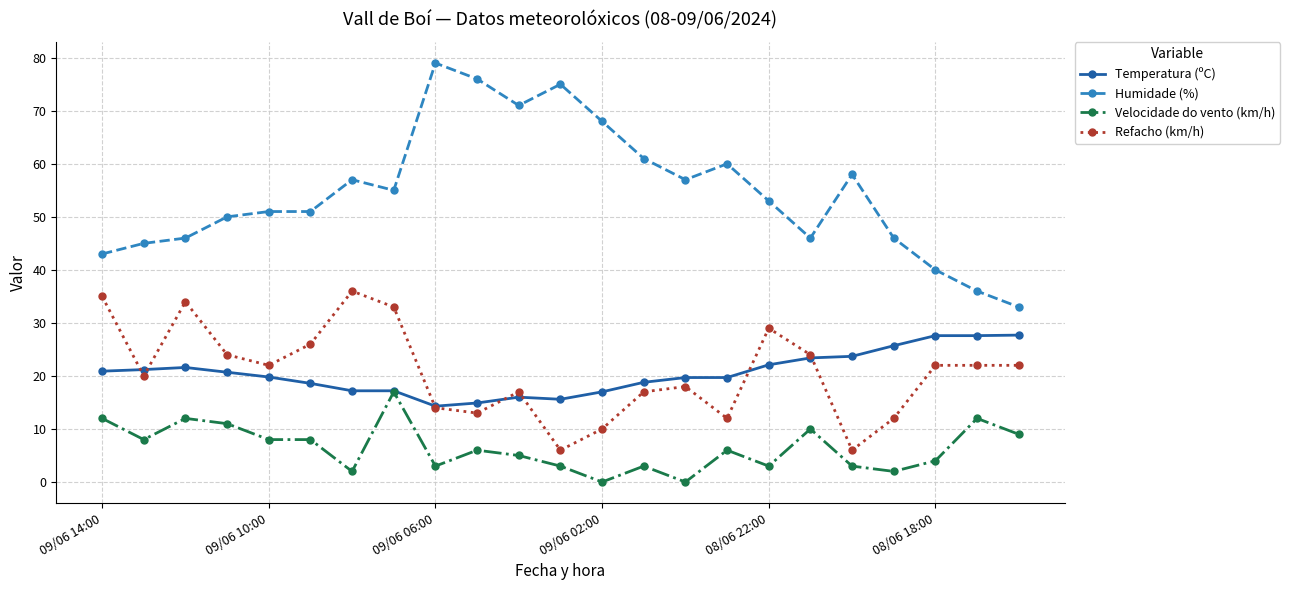

True or false: Humidade (%) has more than 0 interior local peaks.

True